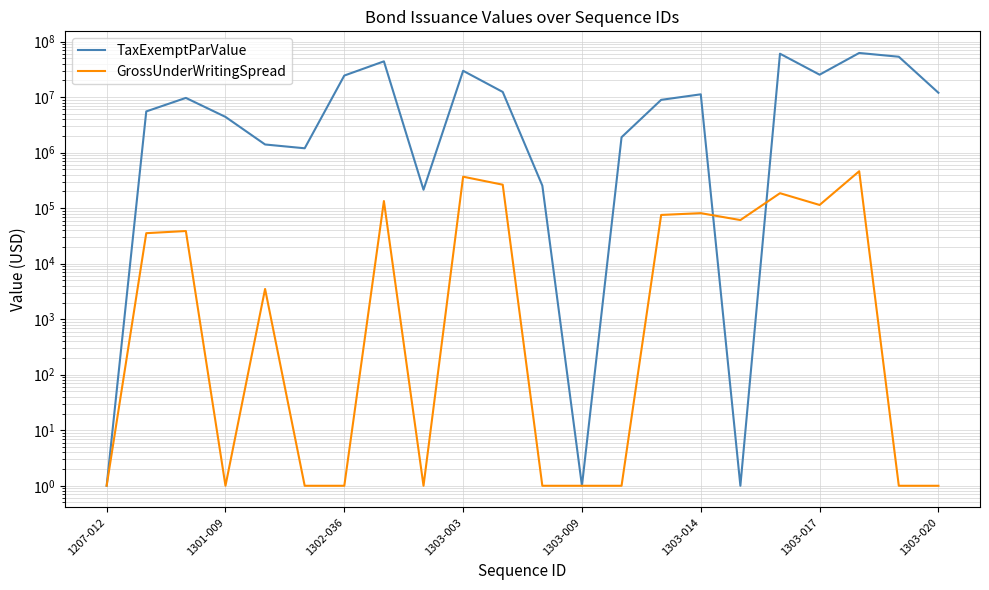

Which series has the widest spread of values?

TaxExemptParValue